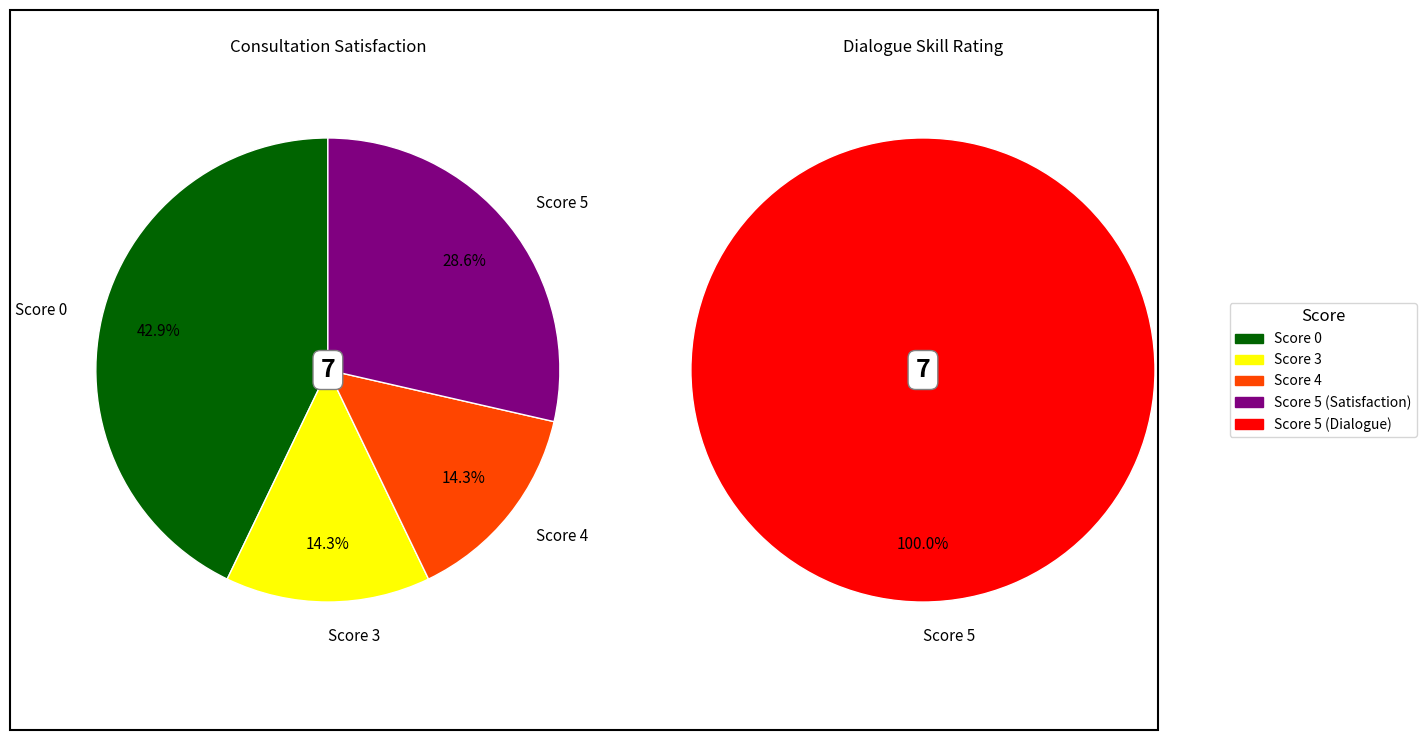

Which category has the biggest portion of the pie?

5